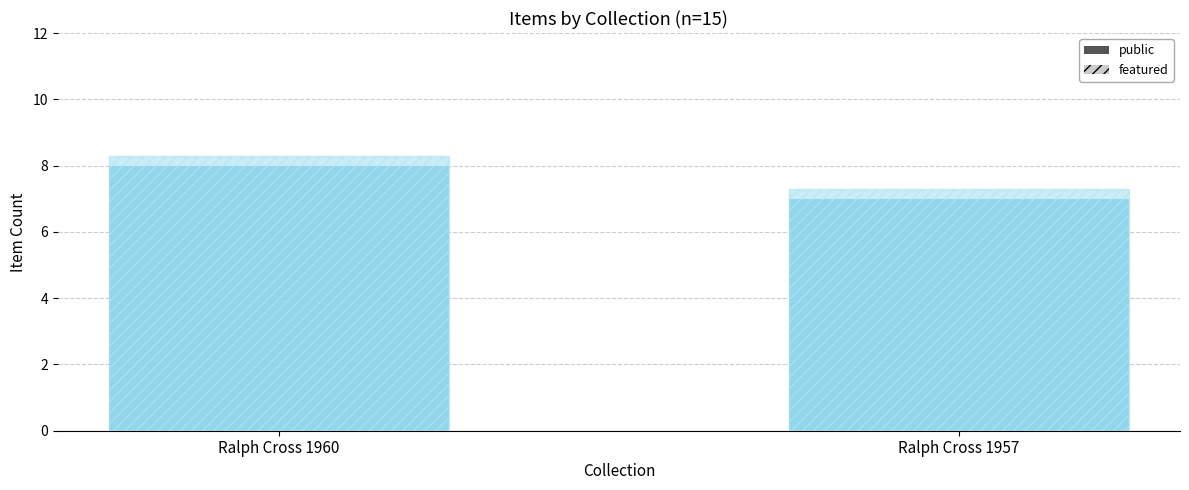

List the series in order of their overall mean, highest first.

featured, public